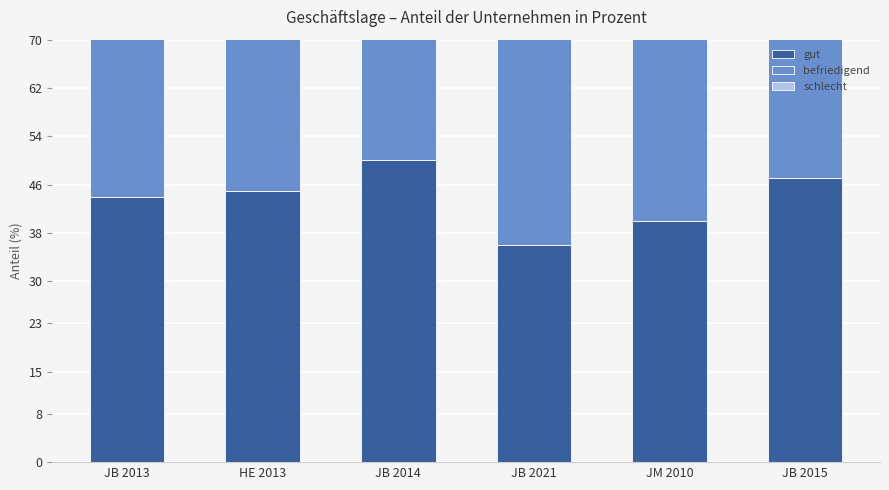

At HE 2013, list the series in order from largest to smallest.

befriedigend, gut, schlecht